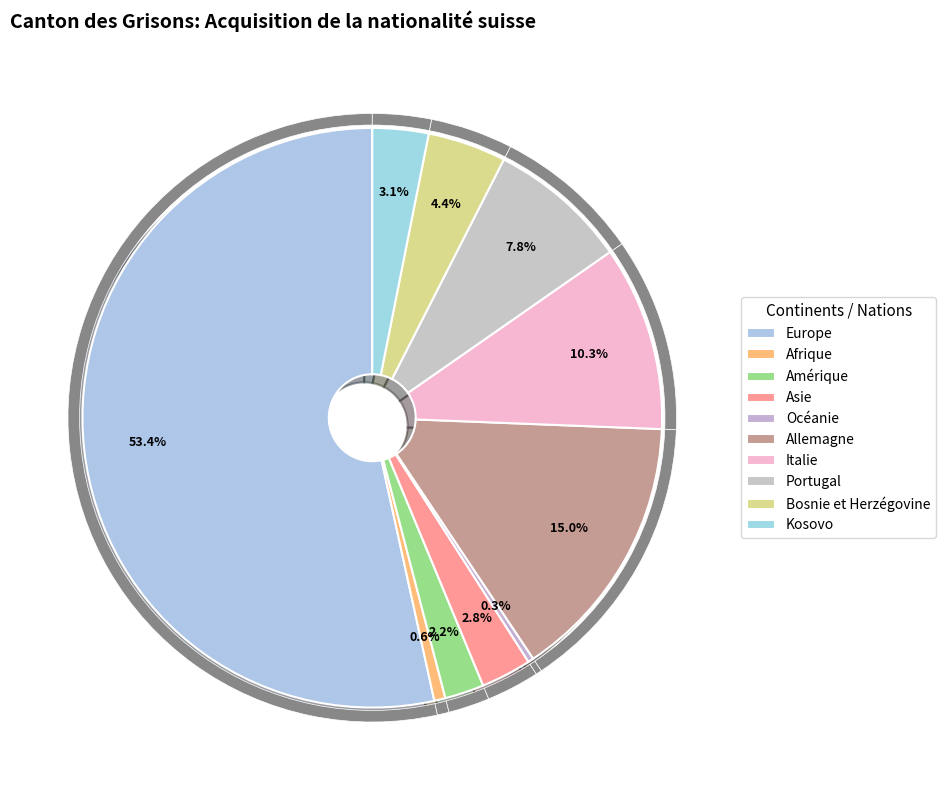

What is the total percentage of Allemagne and Bosnie et Herzégovine?

19.4%